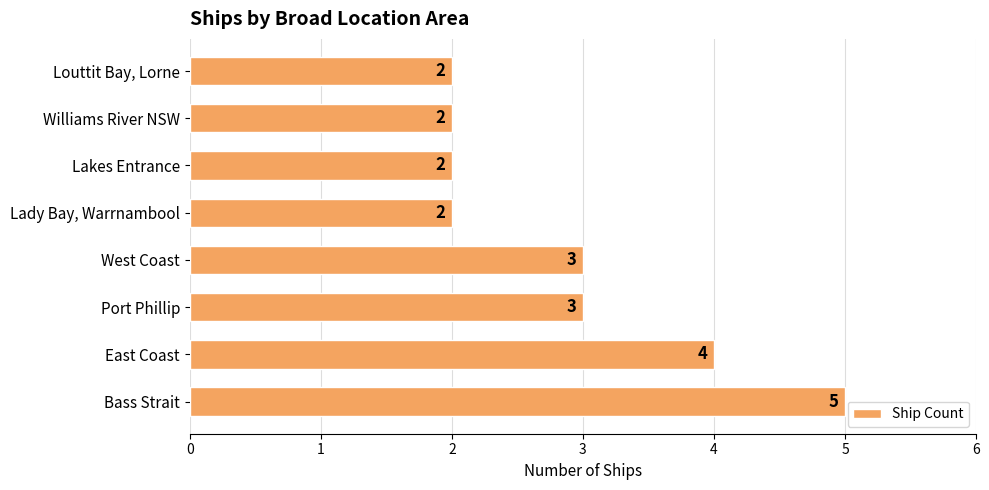

Reading top to bottom, extract all data points from this chart.

2	2	2	2	3	3	4	5